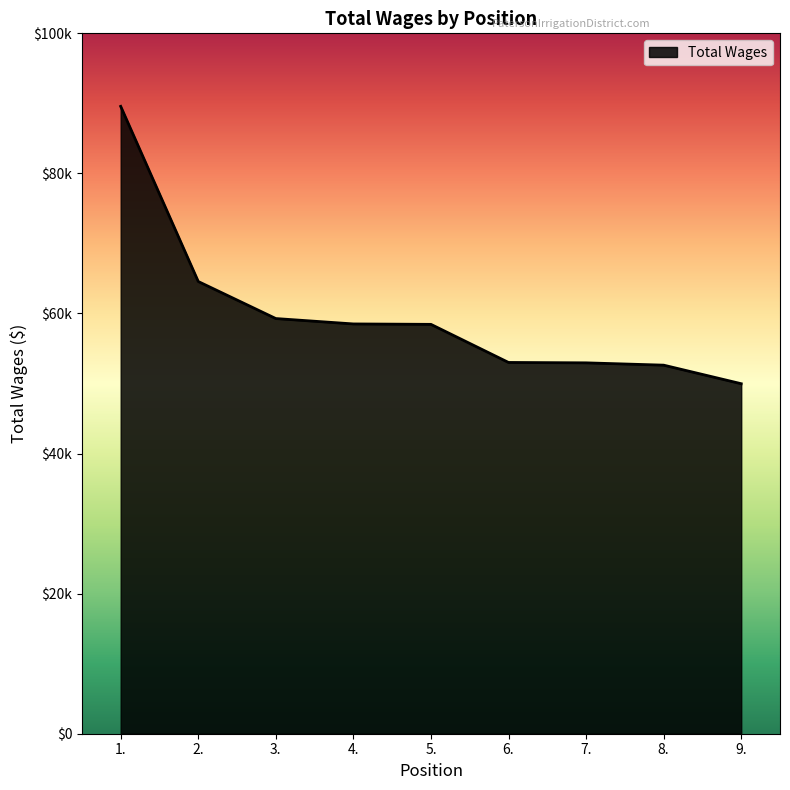

True or false: the data shows 52953 at 7..

True